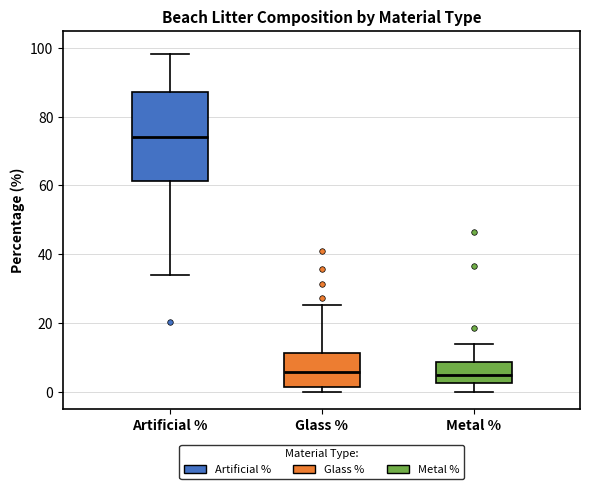

Where is the upper edge of the box for Glass % on the y-axis? The values are not printed on the chart, so give them approximately, as read against the axis.

12